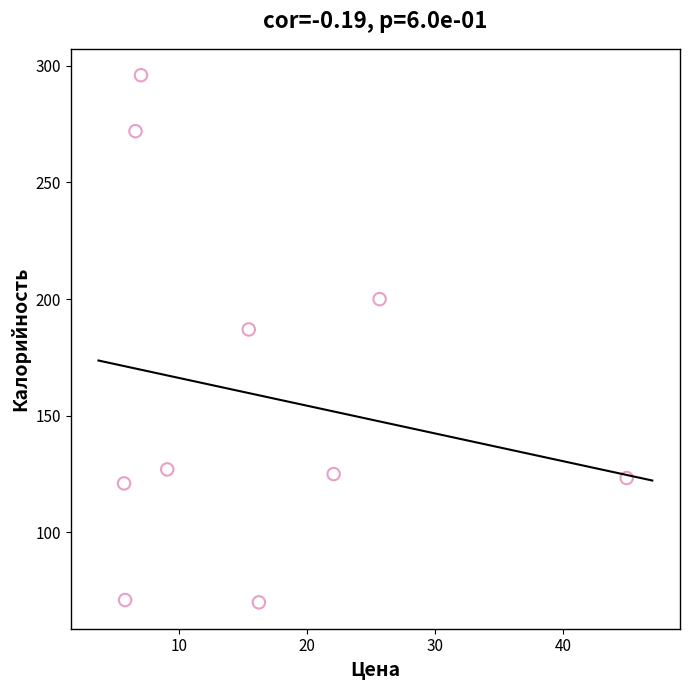

What Y value in the scatter plot is closest to 183?

187.0